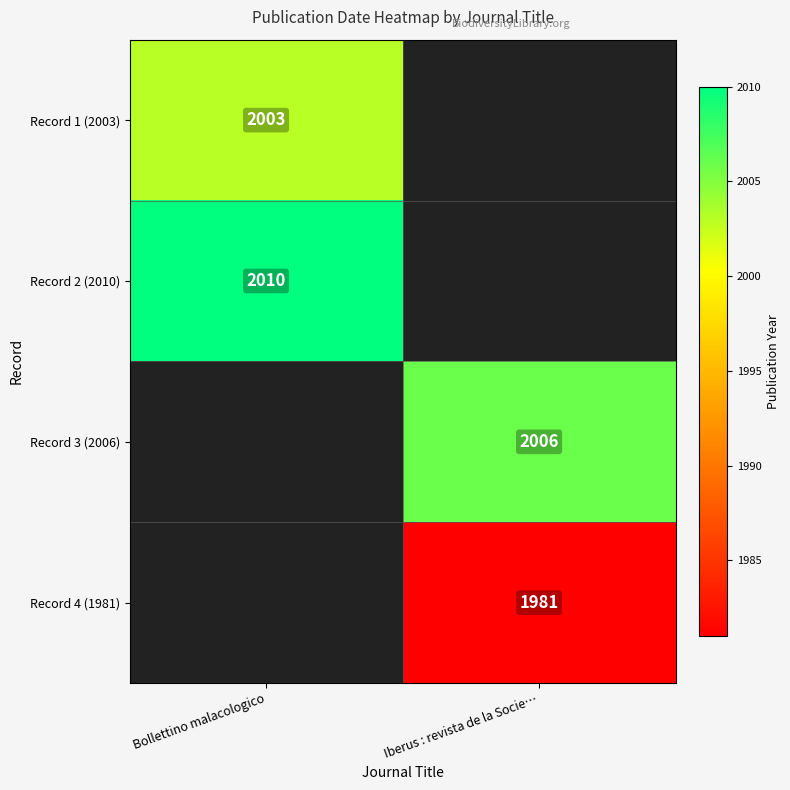

Is it true that Record 3 (2006) equals 2006 at Iberus : revista de la Socie…?

True